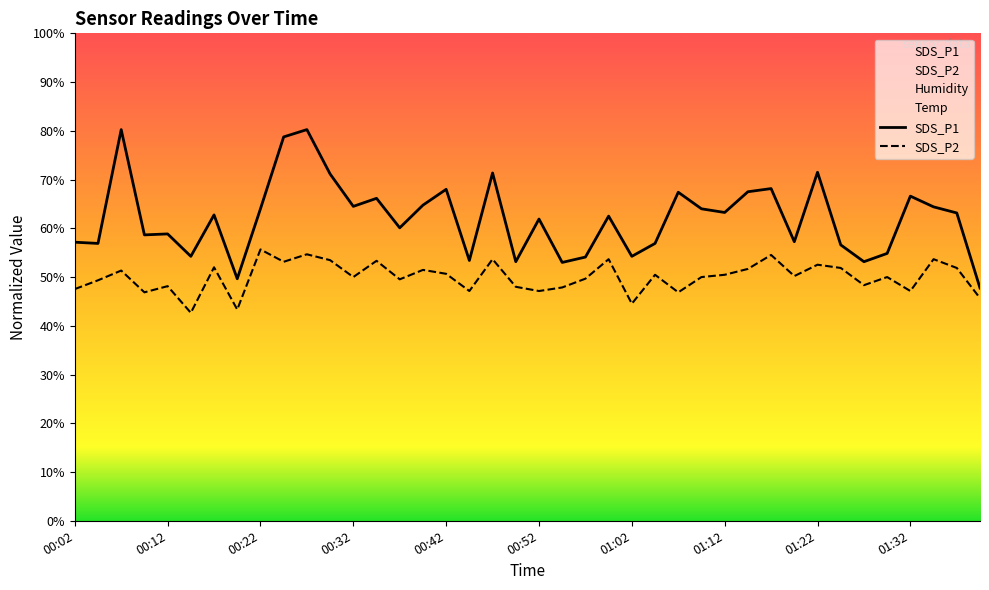

What are all the series names shown in the legend?

SDS_P1, SDS_P2